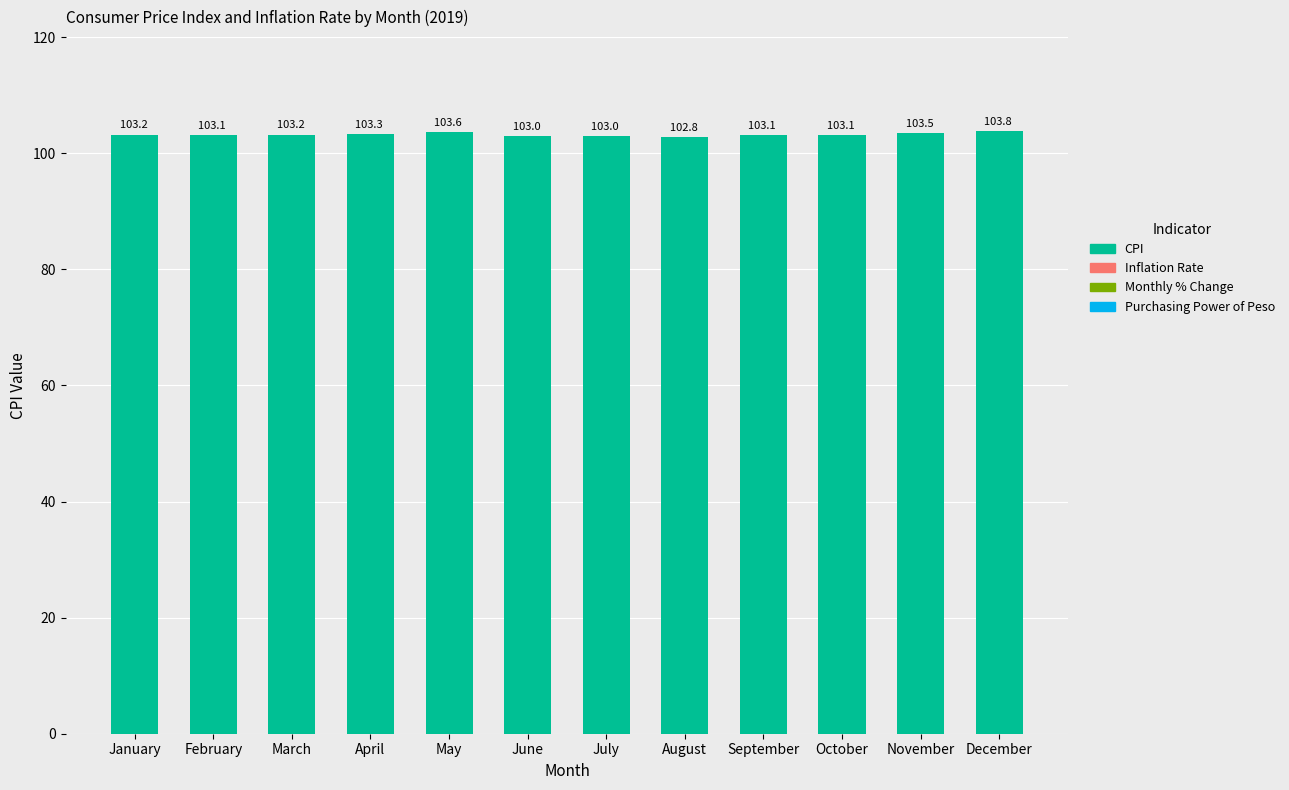

What is the smallest value displayed?

102.8